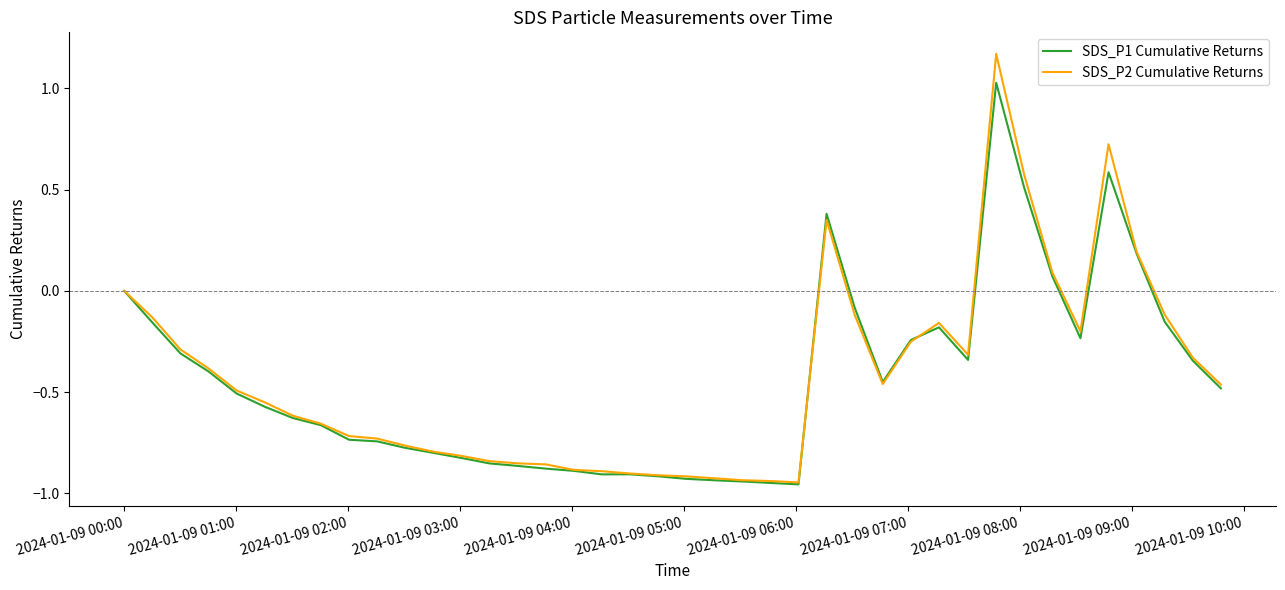

Rank the series by their maximum value, from highest to lowest.

SDS_P2 Cumulative Returns, SDS_P1 Cumulative Returns